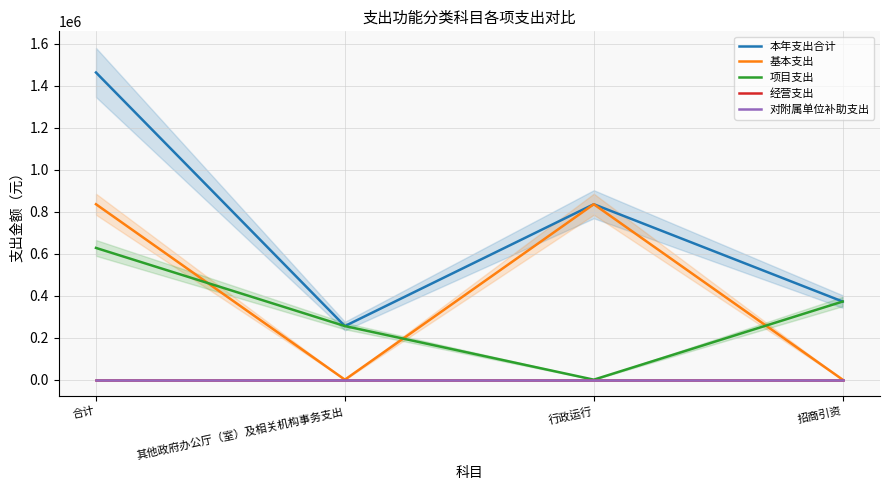

Between 合计 and 其他政府办公厅（室）及相关机构事务支出, which series saw the biggest shift?

本年支出合计